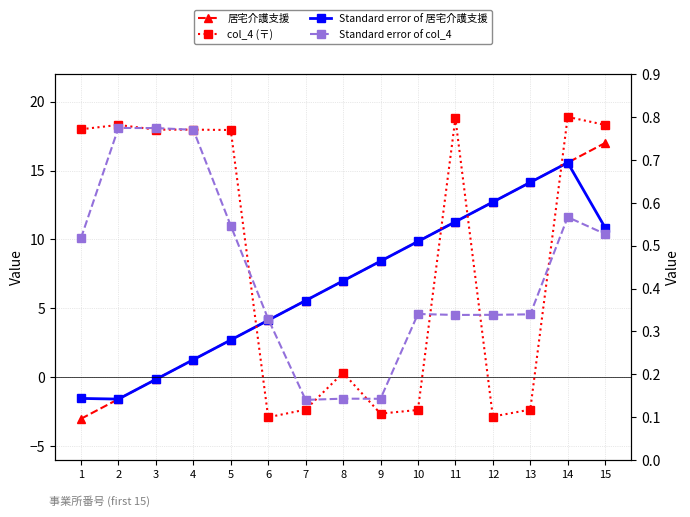

True or false: 居宅介護支援 and col_4 (〒) cross at least once.

True